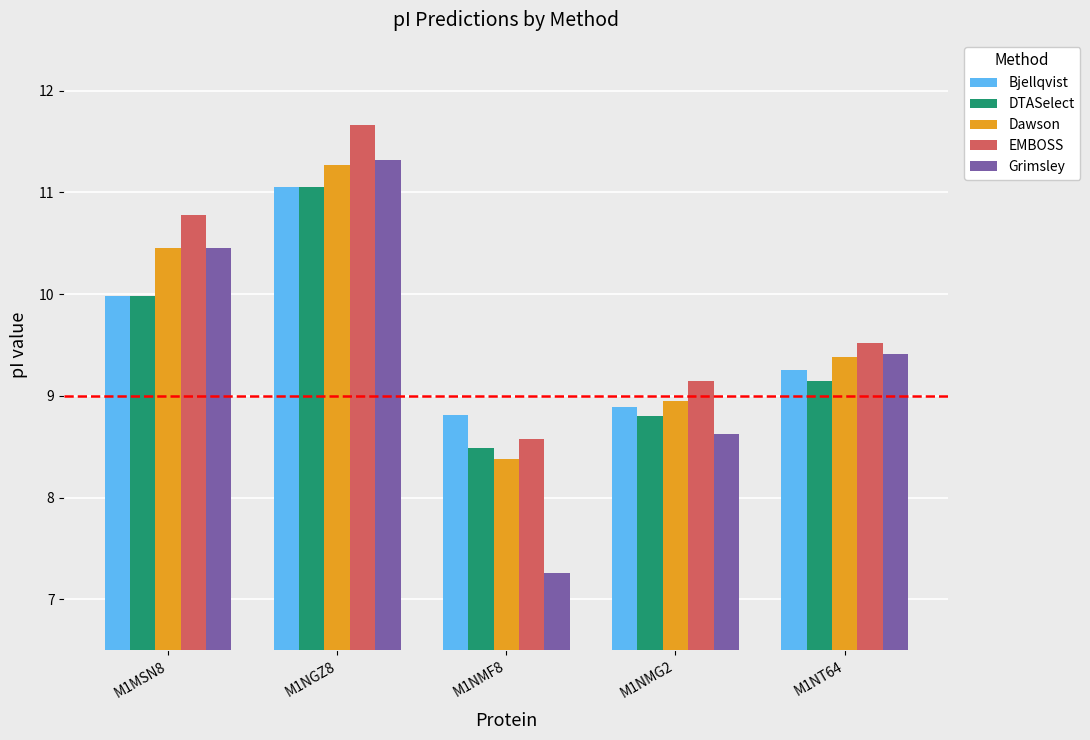

List the series in order of their overall mean, lowest first.

Grimsley, DTASelect, Bjellqvist, Dawson, EMBOSS